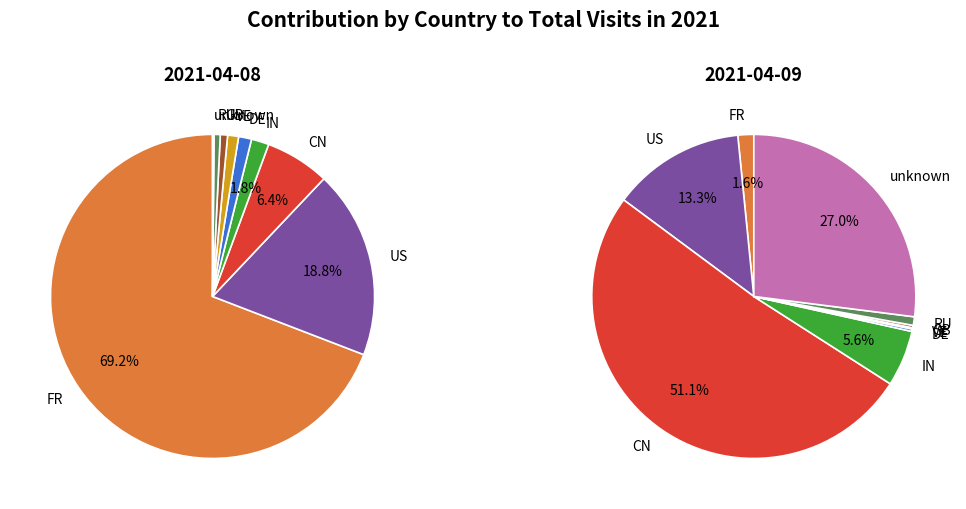

Which category accounts for the majority?

FR